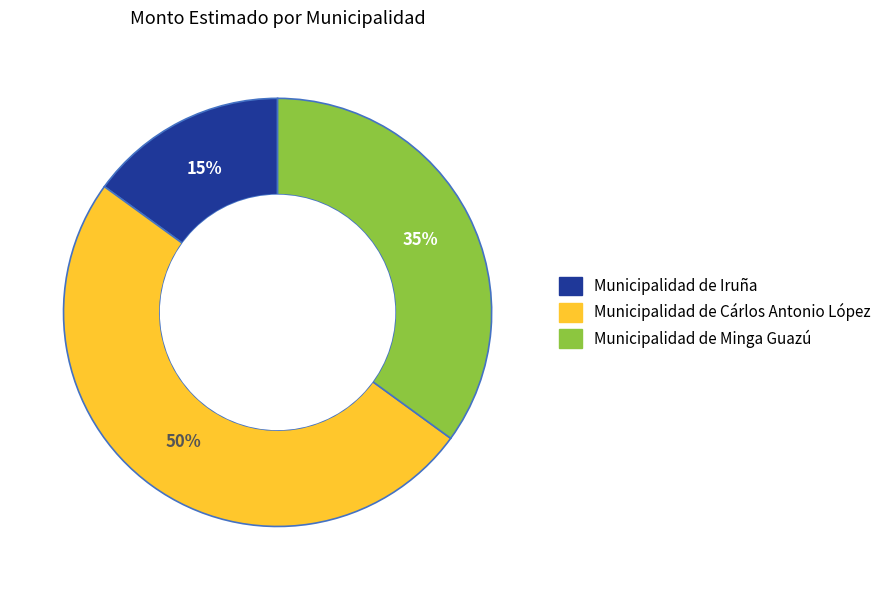

Is the sum of Municipalidad de Cárlos Antonio López and Municipalidad de Iruña greater than half?

Yes